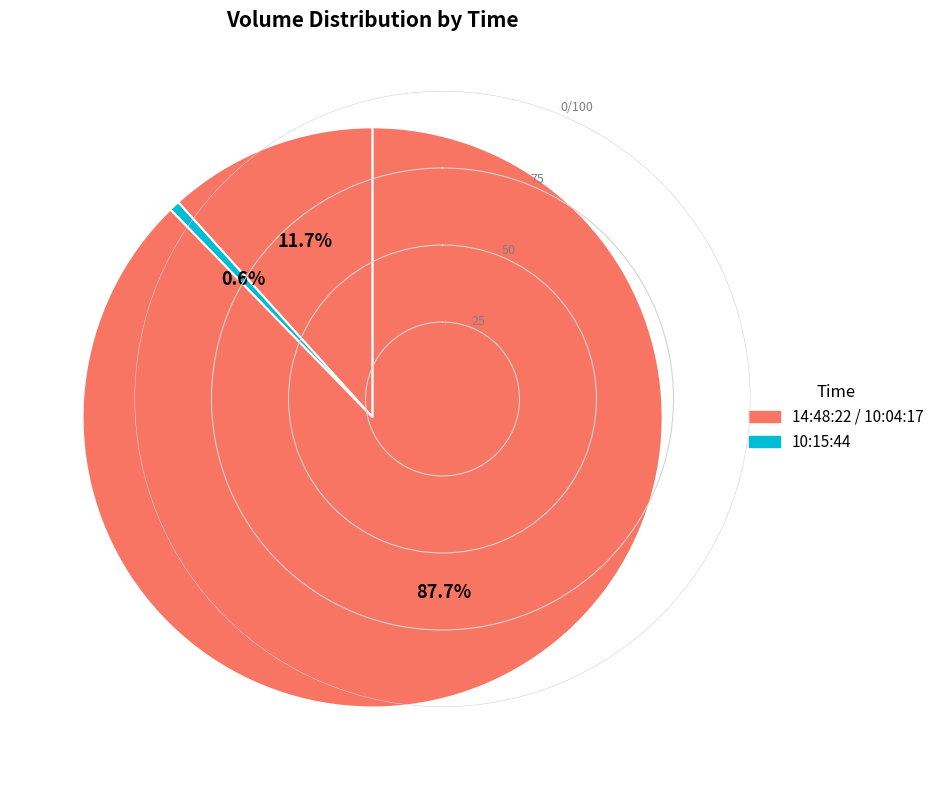

What is the smallest slice in the pie chart?

10:15:44